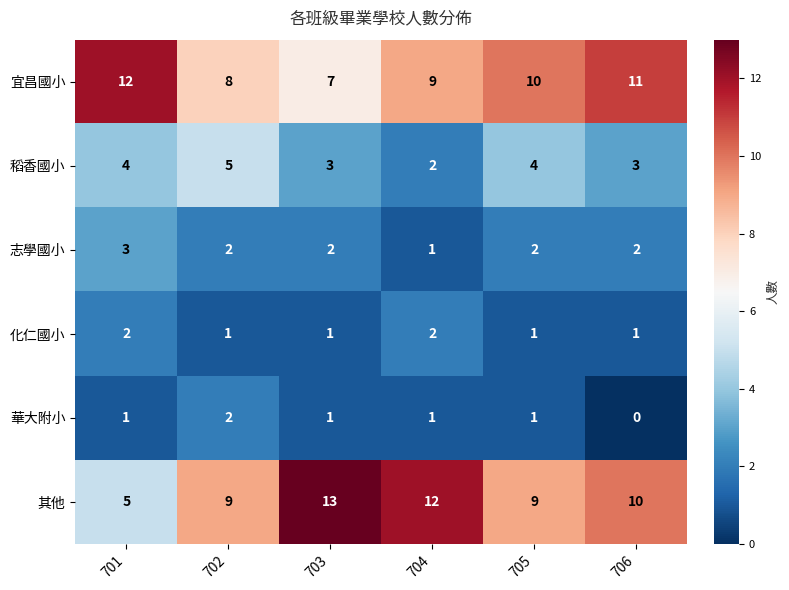

Which label corresponds to the largest value in the chart?

703